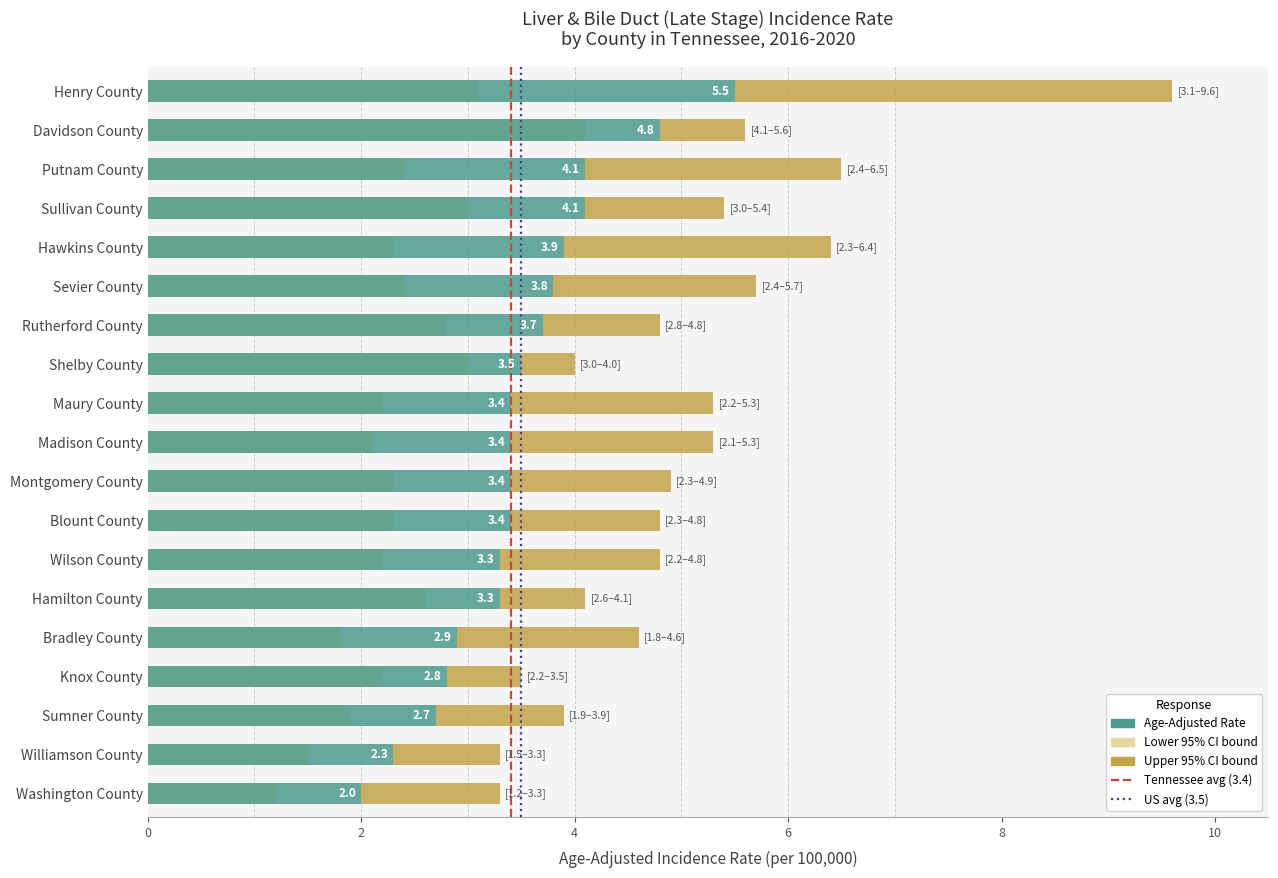

At which label does Lower 95% CI reach its minimum?

Washington County